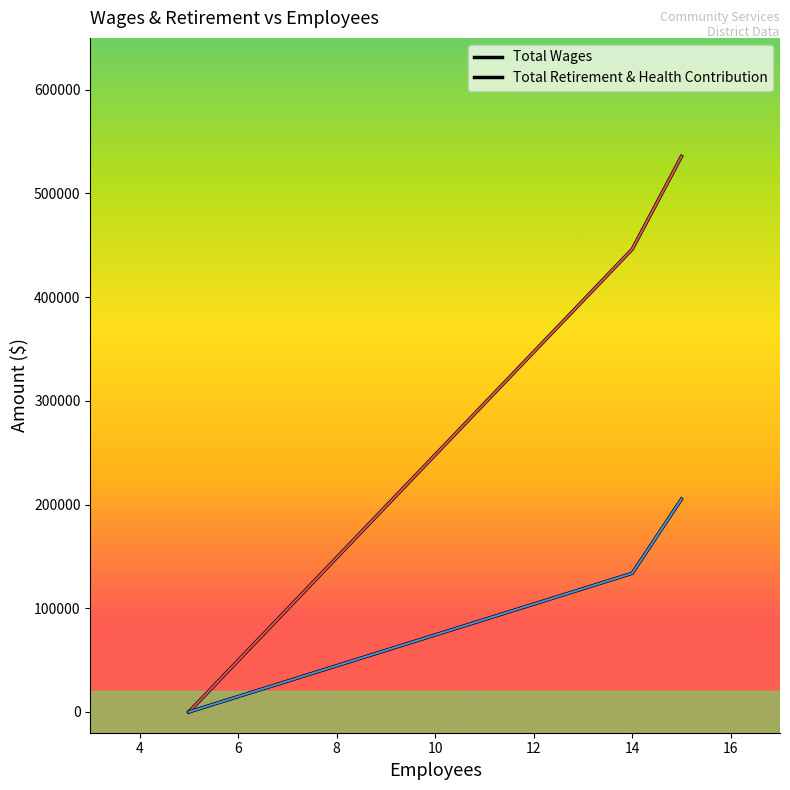

Reading left to right, what are all the values shown in this chart?

Total Wages: 0	446213	535655
Total Retirement & Health Contribution: 0	133717	205267